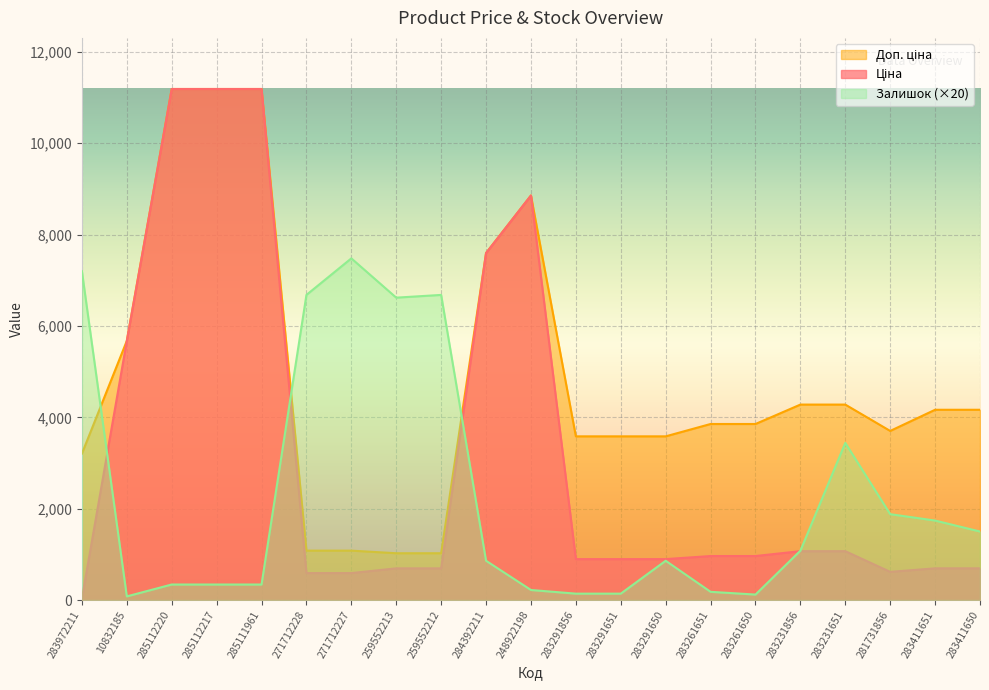

Is it true that Доп. ціна equals 6089.6 at 248922198?

False